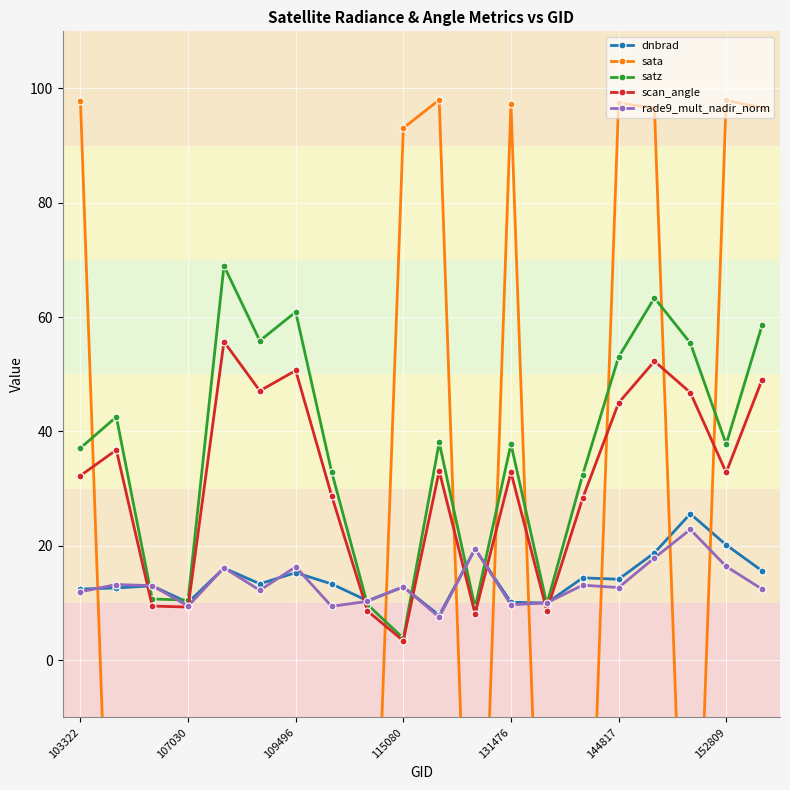

How many interior local valleys does the sata series have?

6